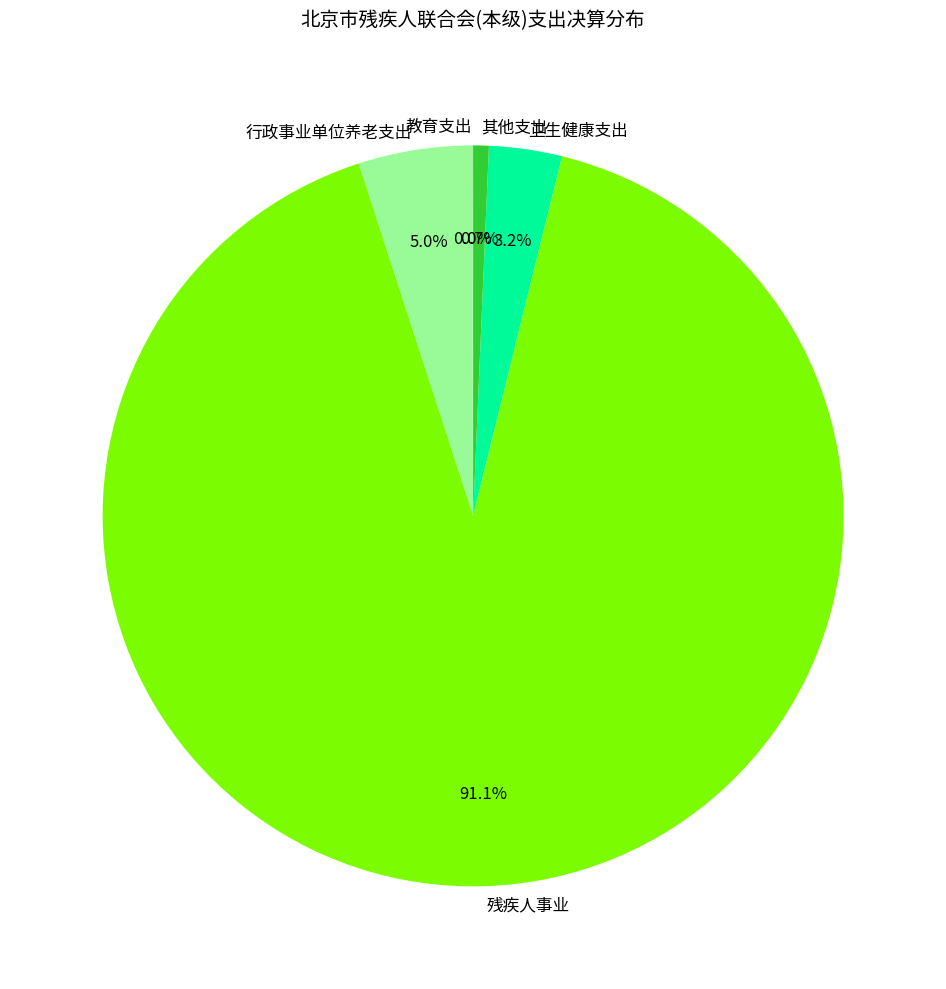

Approximately how many times larger is the value at 卫生健康支出 compared to 其他支出?

4.7